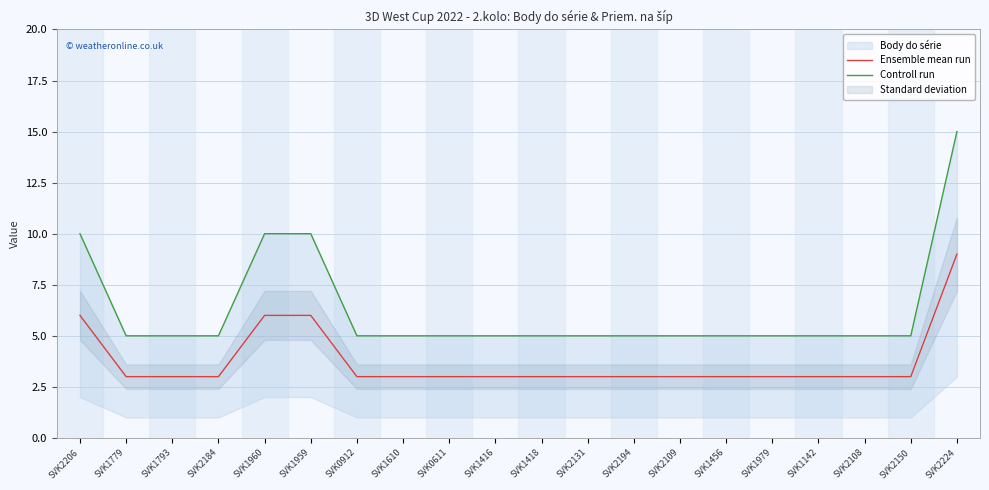

Which series has the largest range (max minus min)?

Controll run